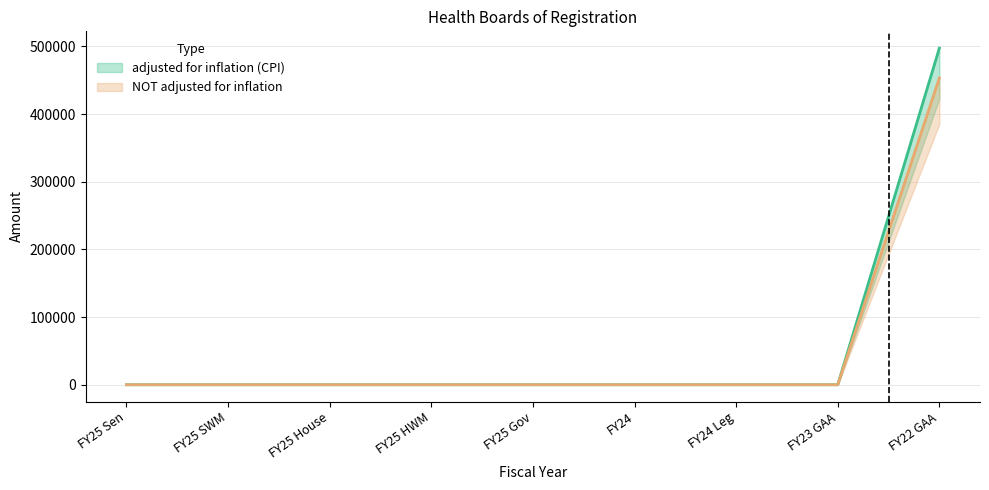

Which series has the widest spread of values?

adjusted for inflation (CPI)